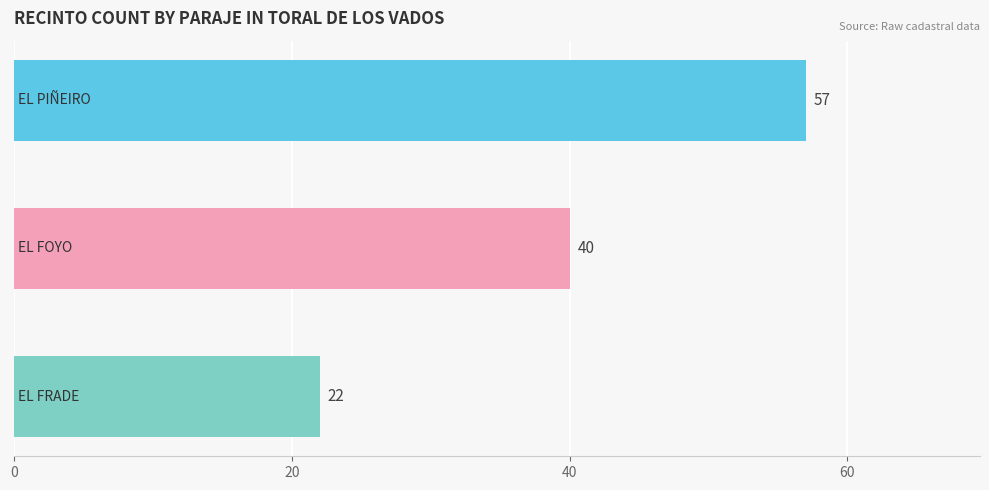

What is the maximum value shown in the chart?

57